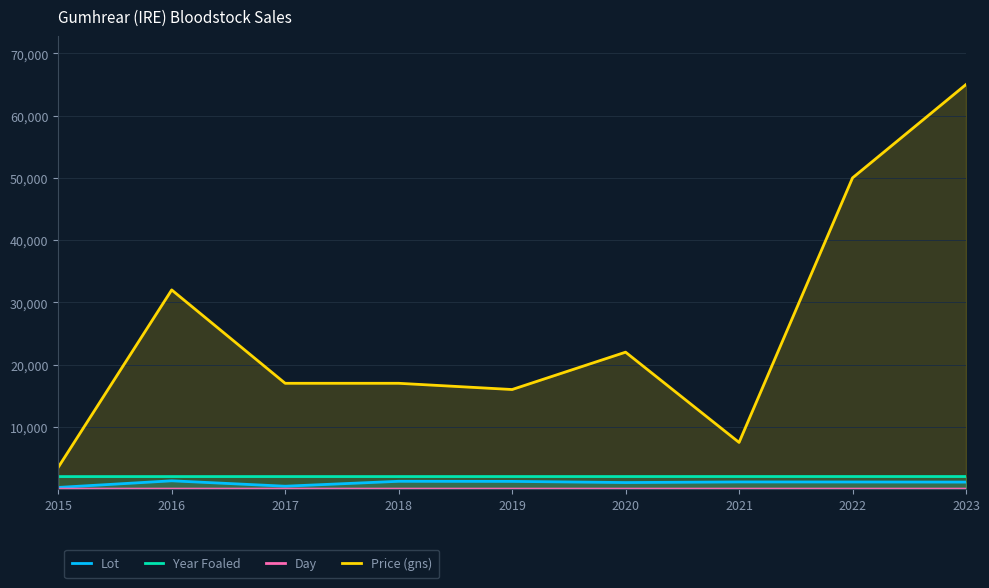

True or false: Price (gns) has a value of 38347 at 2020.

False